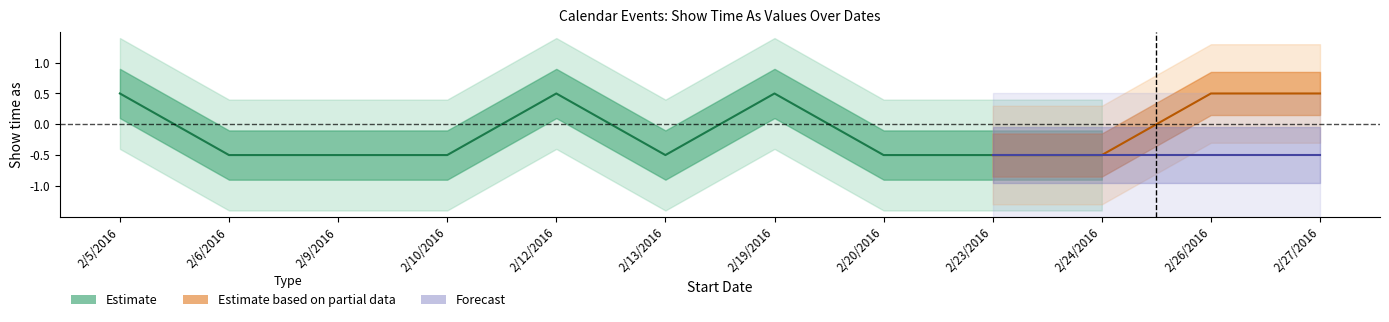

True or false: Estimate and Estimate based on partial data intersect in this chart.

False